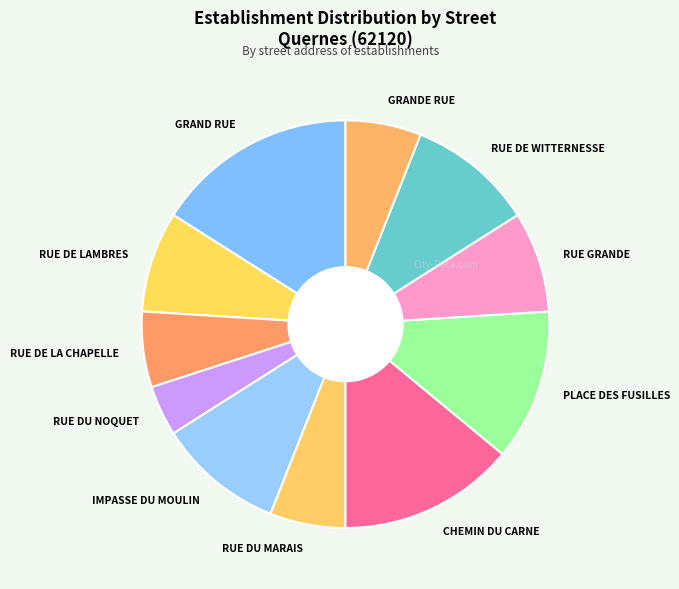

Combined, do IMPASSE DU MOULIN and RUE GRANDE account for over 50%?

No